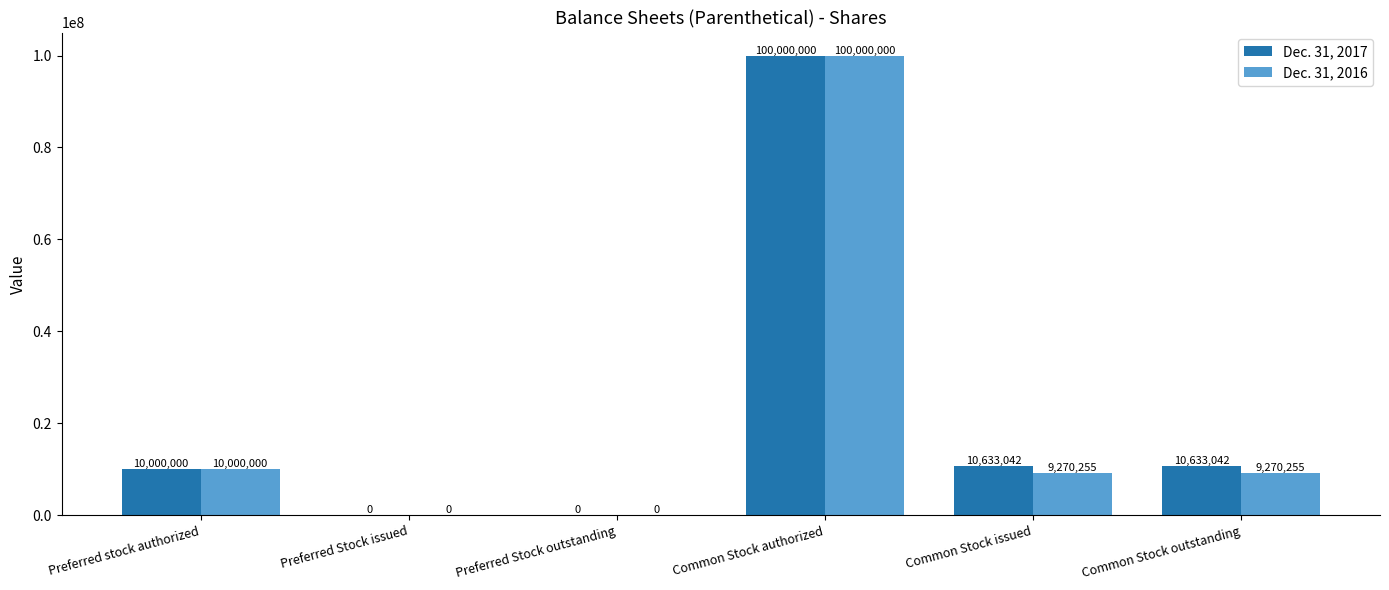

What is the difference between the Dec. 31, 2017 values at Preferred Stock issued and Common Stock authorized?

100000000